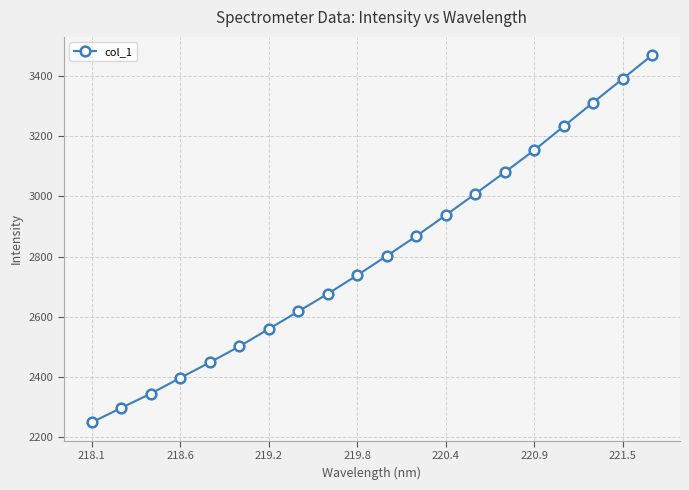

What is the sum of all values?

56076.0